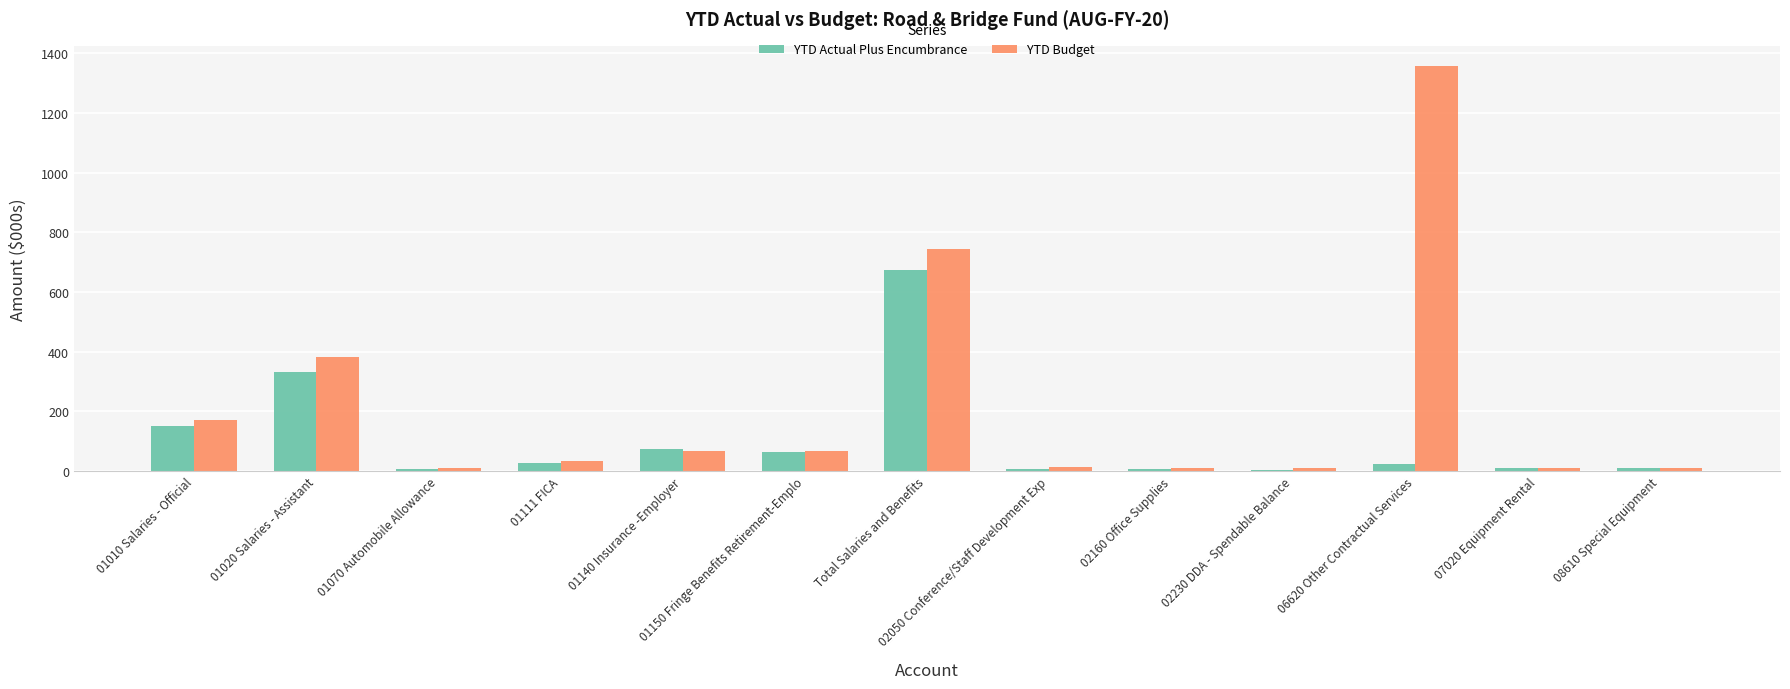

How many groups of bars are there?

13